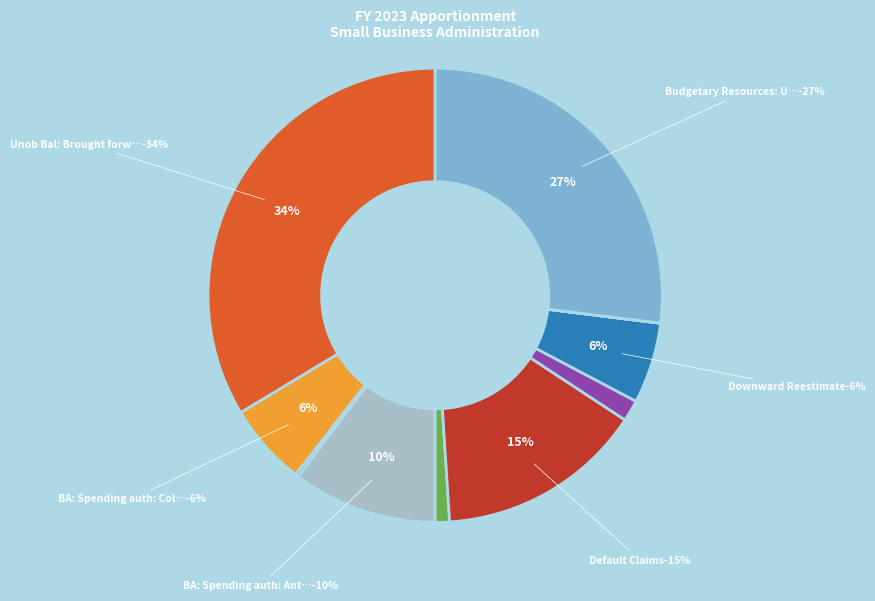

Does Downward Reestimate account for over 50% of the chart?

No